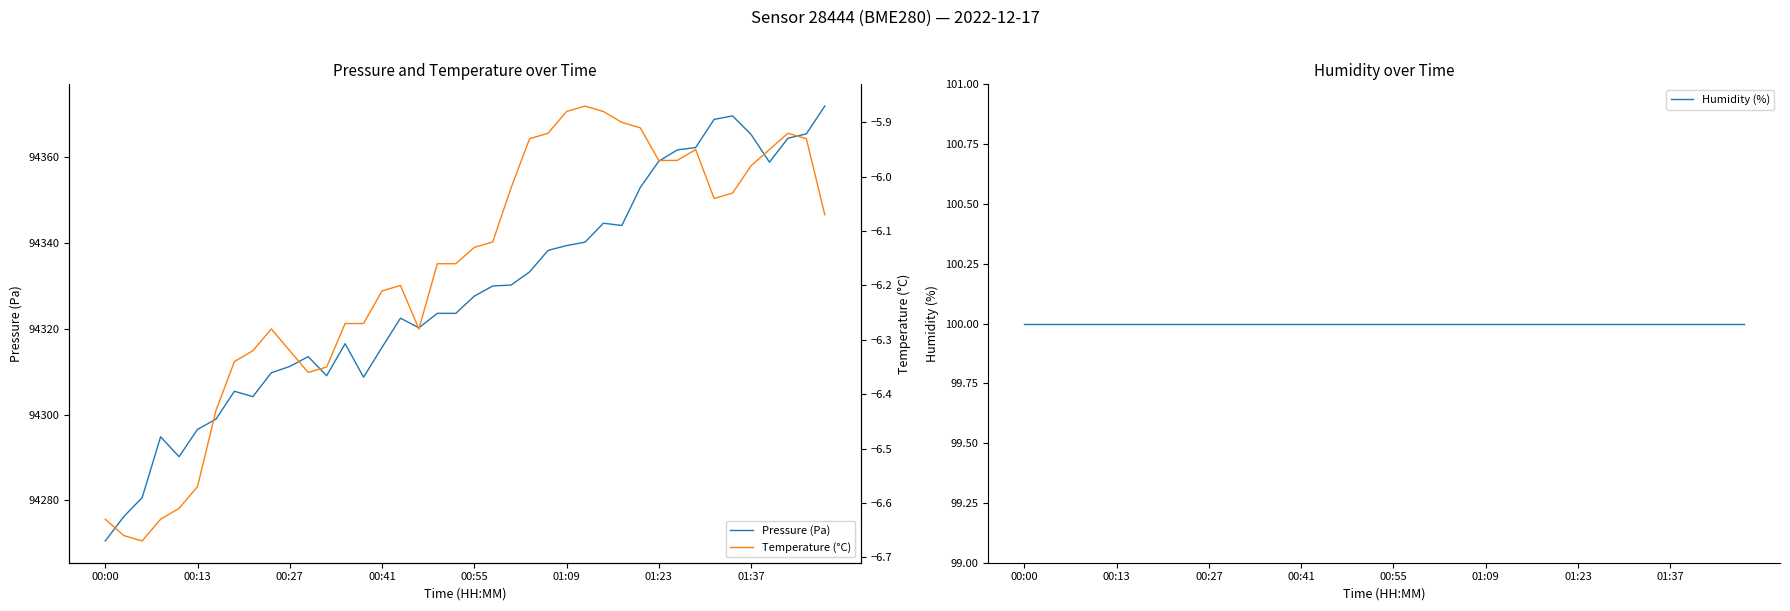

True or false: Pressure (Pa) and Temperature (°C) cross at least once.

False